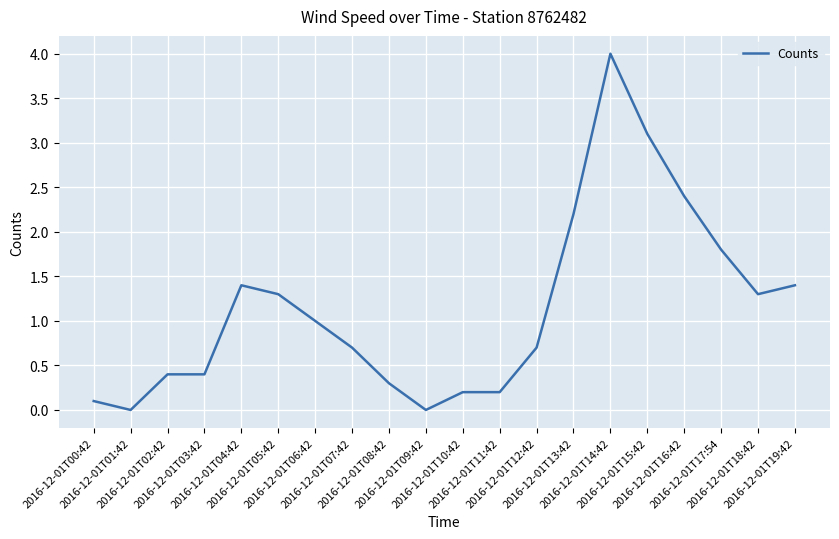

What is the difference between the maximum and minimum values?

4.0